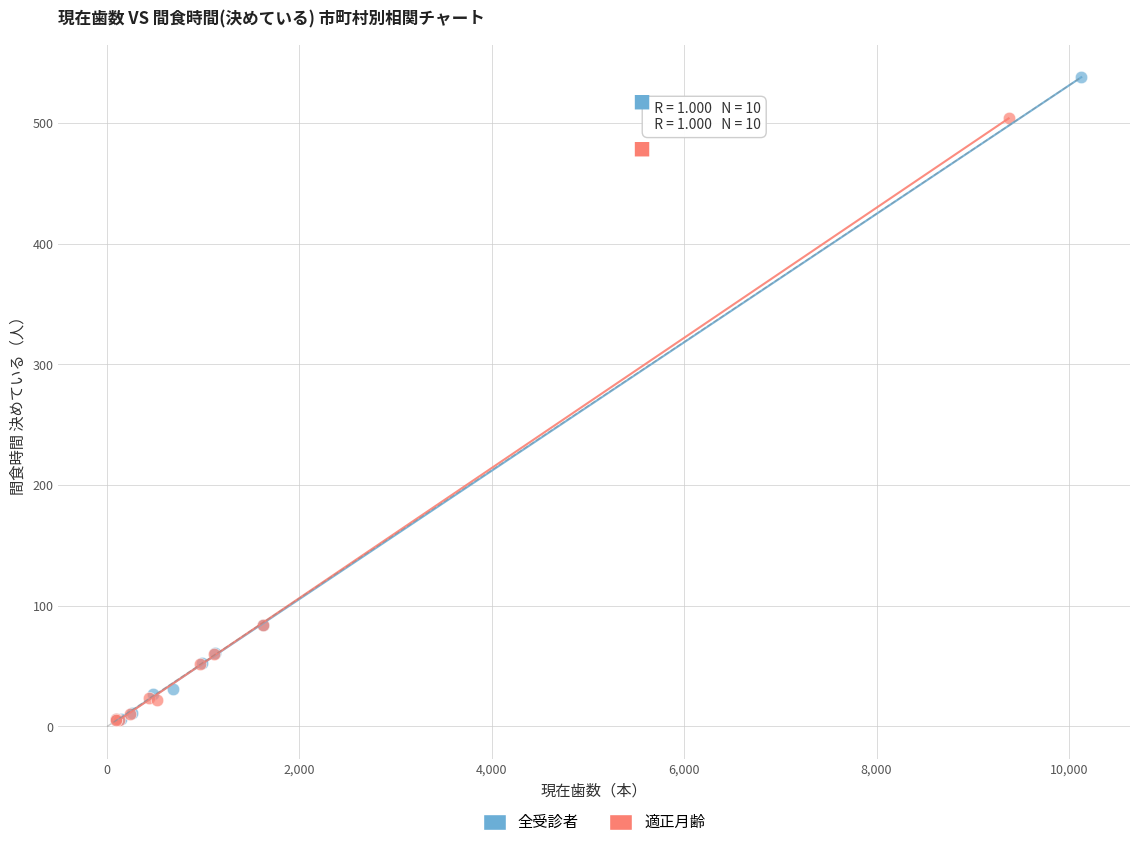

What are all the series names shown in the legend?

全受診者, 適正月齢